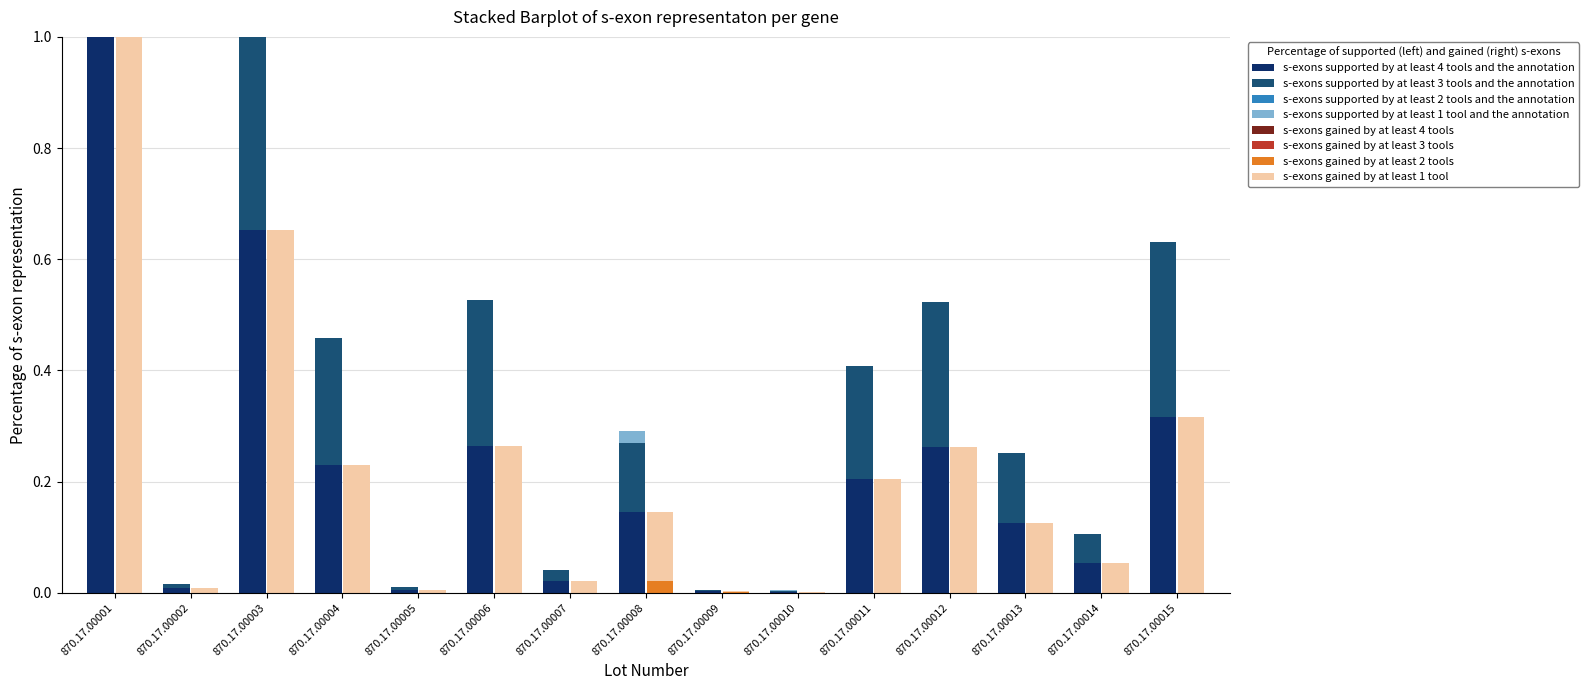

How many groups of bars are there?

15